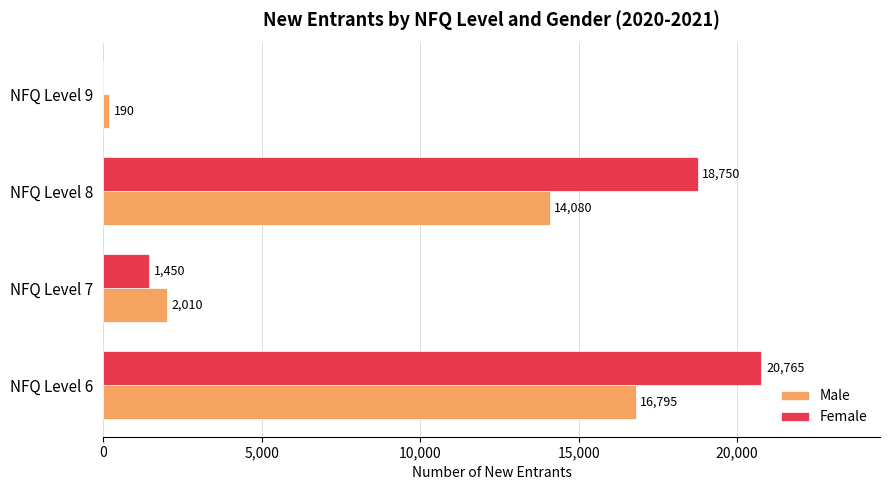

True or false: Female has a value of 18750 at NFQ Level 8.

True